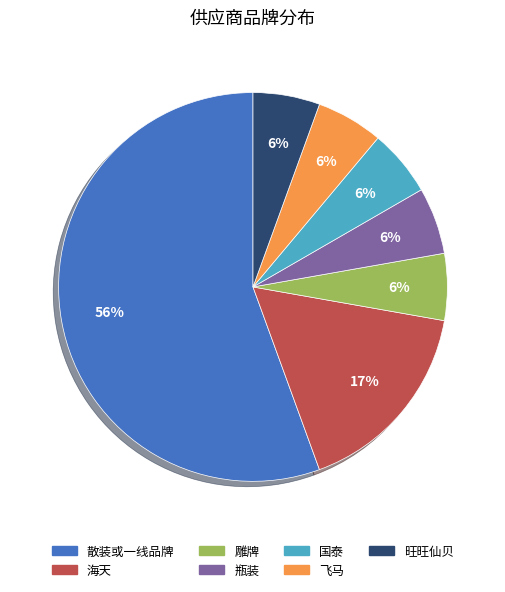

Is there a majority slice in this chart?

Yes